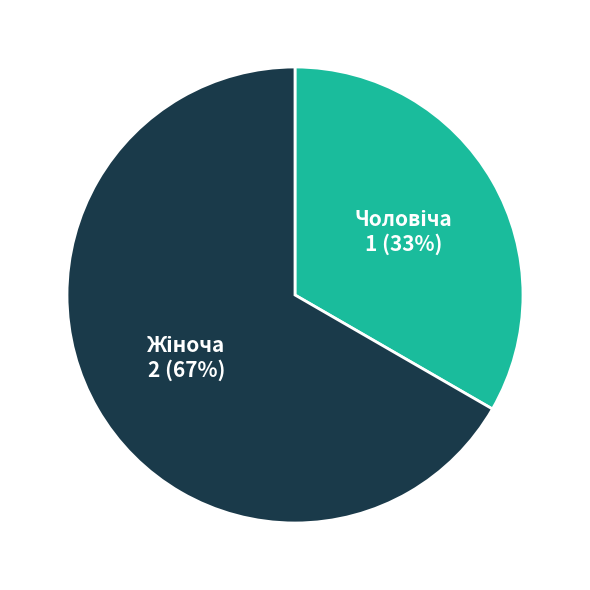

How many segments does this pie chart have?

2